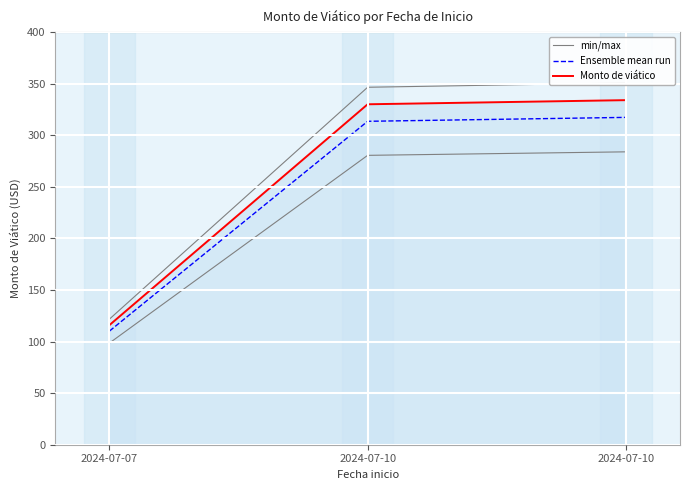

Reading right to left, extract all data points from this chart.

min/max: 283.9	280.5	98.6
Ensemble mean run: 317.3	313.5	110.2
Monto de viático: 334.0	330.0	116.0